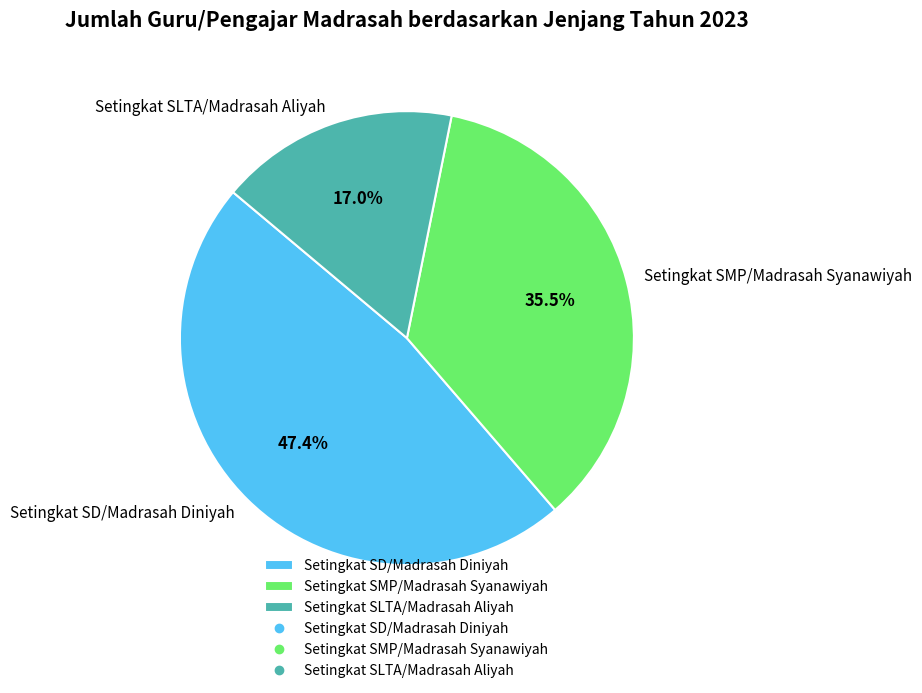

How many segments does this pie chart have?

3